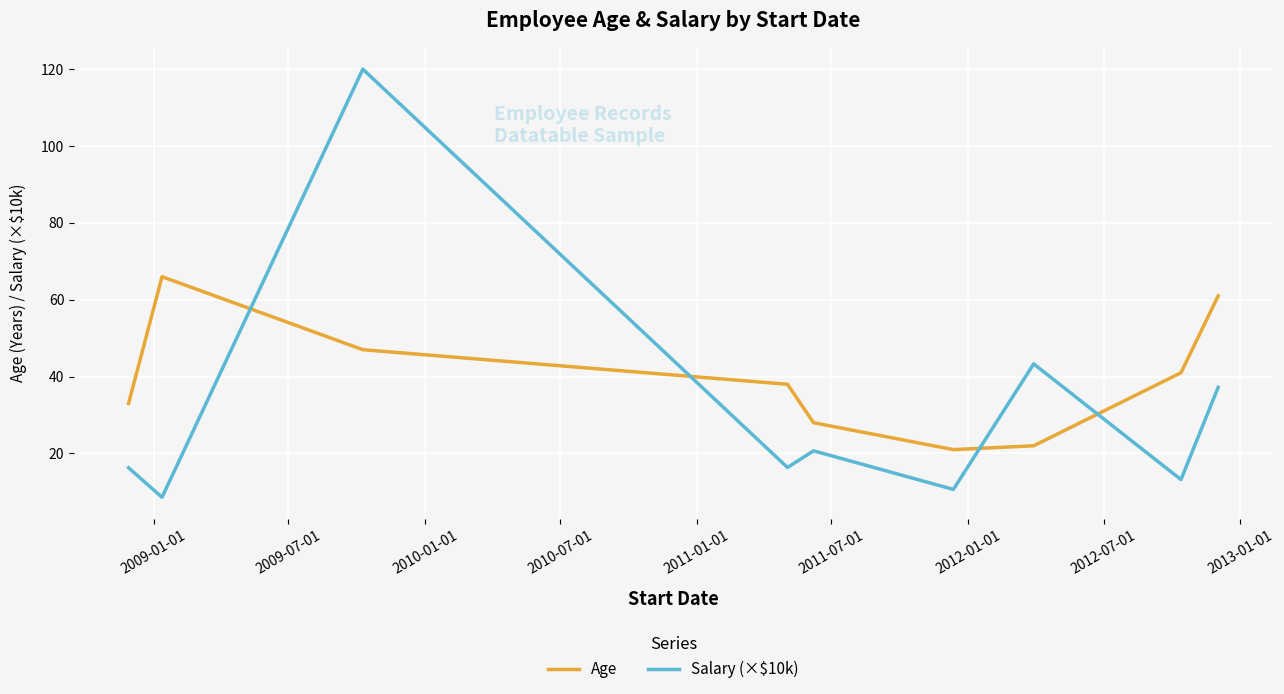

What is the difference between the maximum and minimum values in the Age series?

45.0